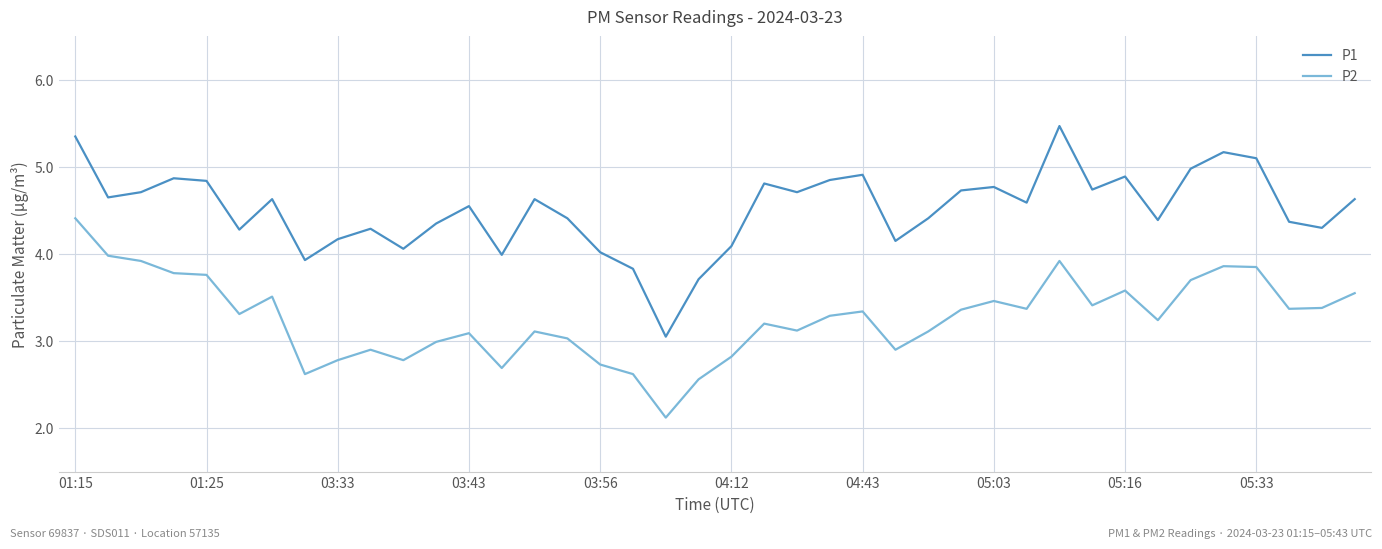

True or false: P2 and P1 intersect in this chart.

False